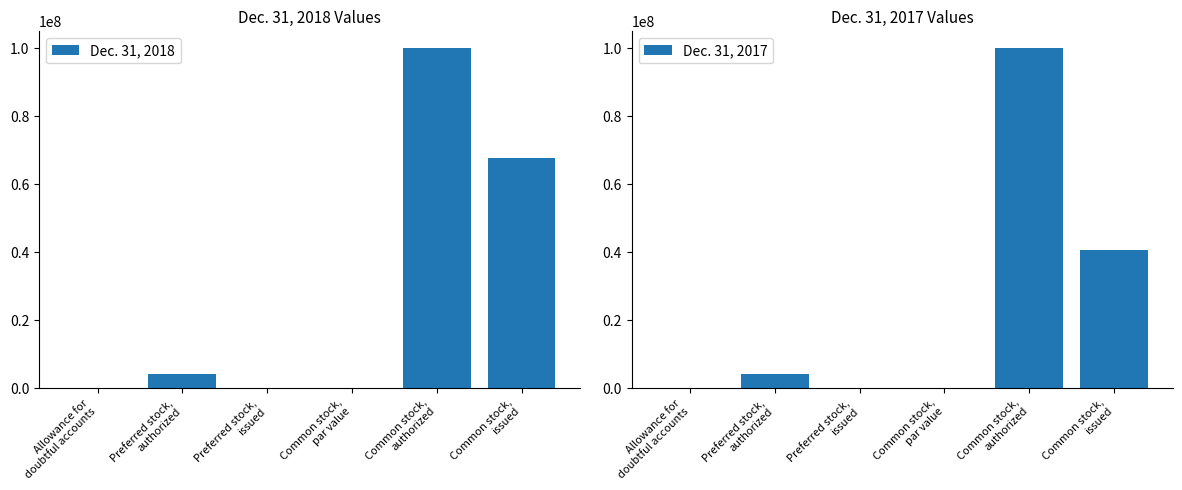

How many positive values does the Dec. 31, 2018 series have?

5